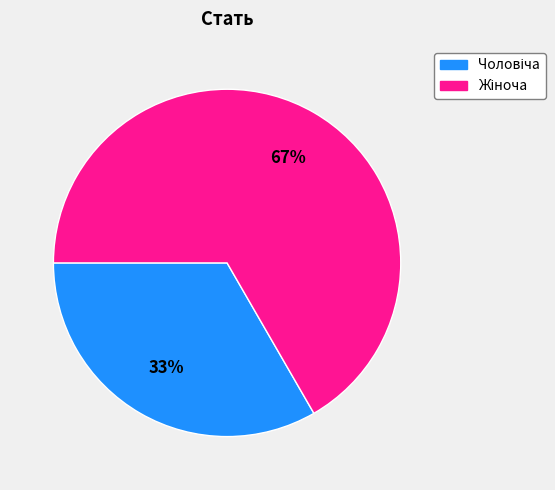

Is there any slice that represents more than half of the pie?

Yes